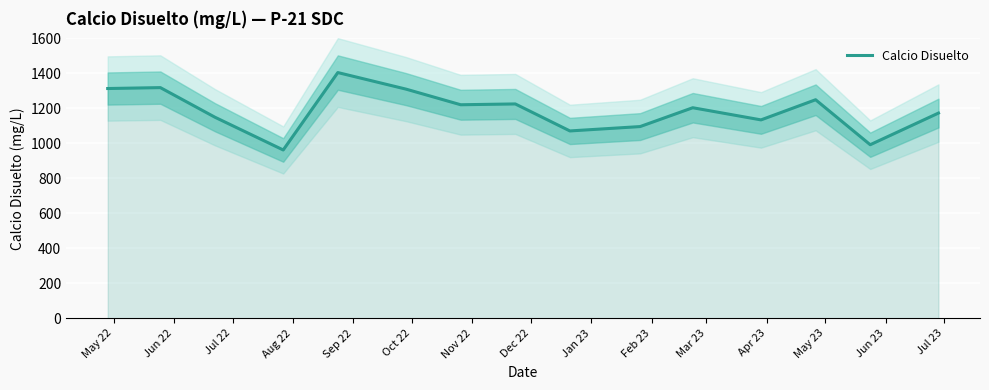

What is the minimum value for Calcio Disuelto?

962.0